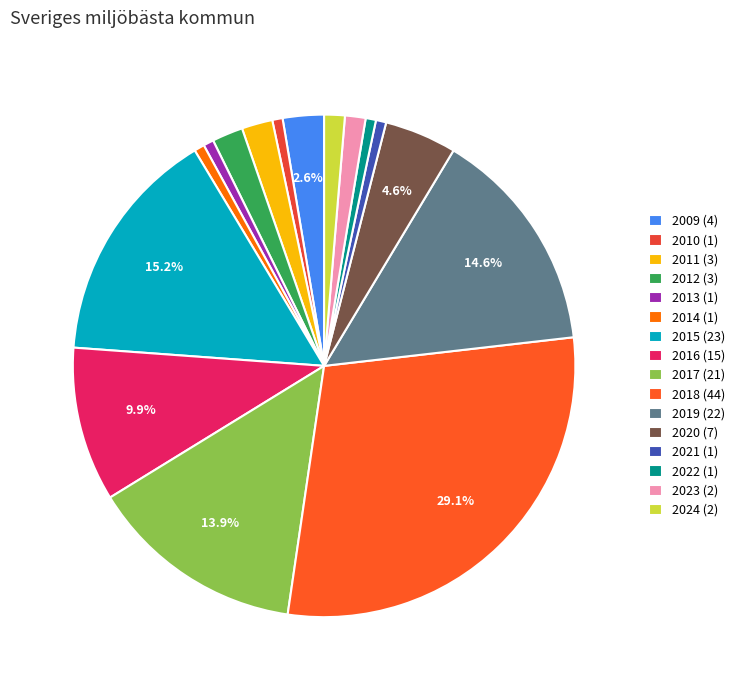

To the nearest percent, what percentage of the pie is 2013?

1%